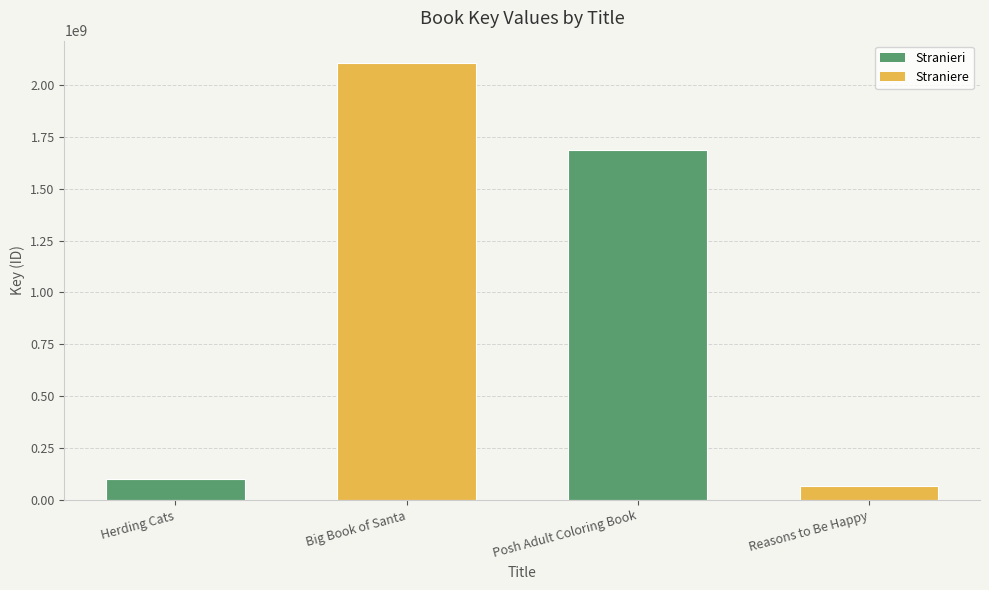

List the labels in order of value, largest first.

Big Book of Santa, Posh Adult Coloring Book, Herding Cats, Reasons to Be Happy